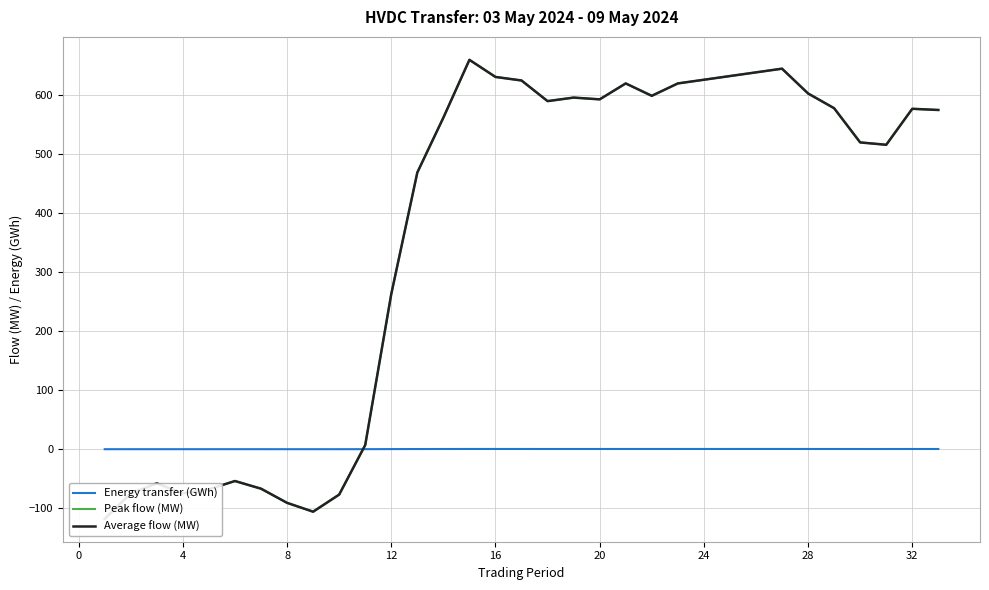

How many times do Average flow (MW) and Energy transfer (GWh) cross each other?

1